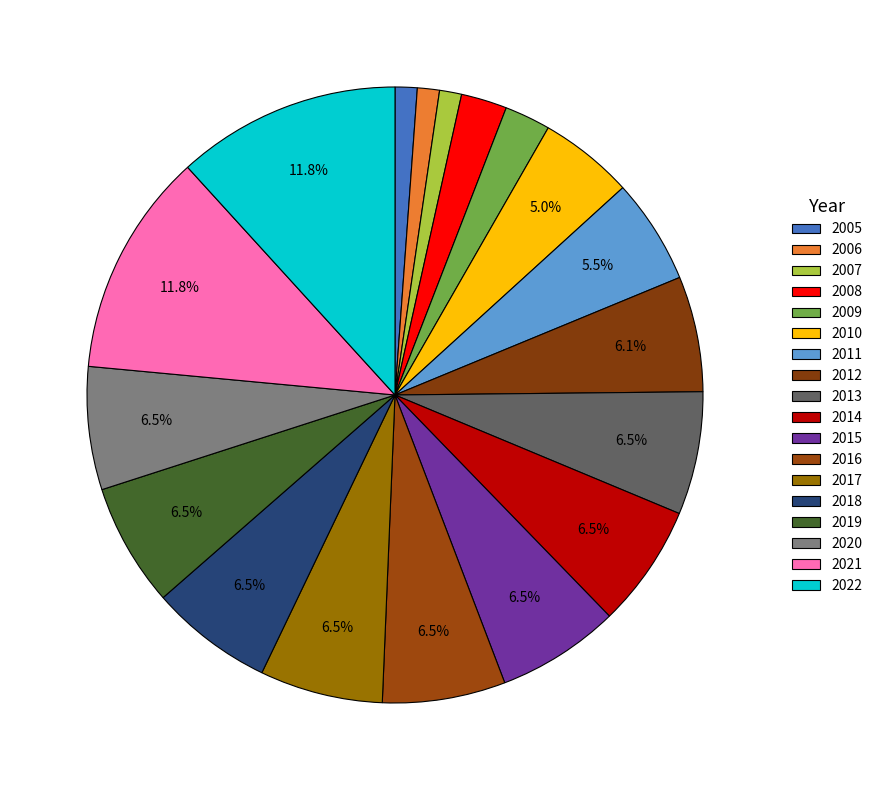

To the nearest percent, what is the difference between the largest and smallest slice percentages?

11%